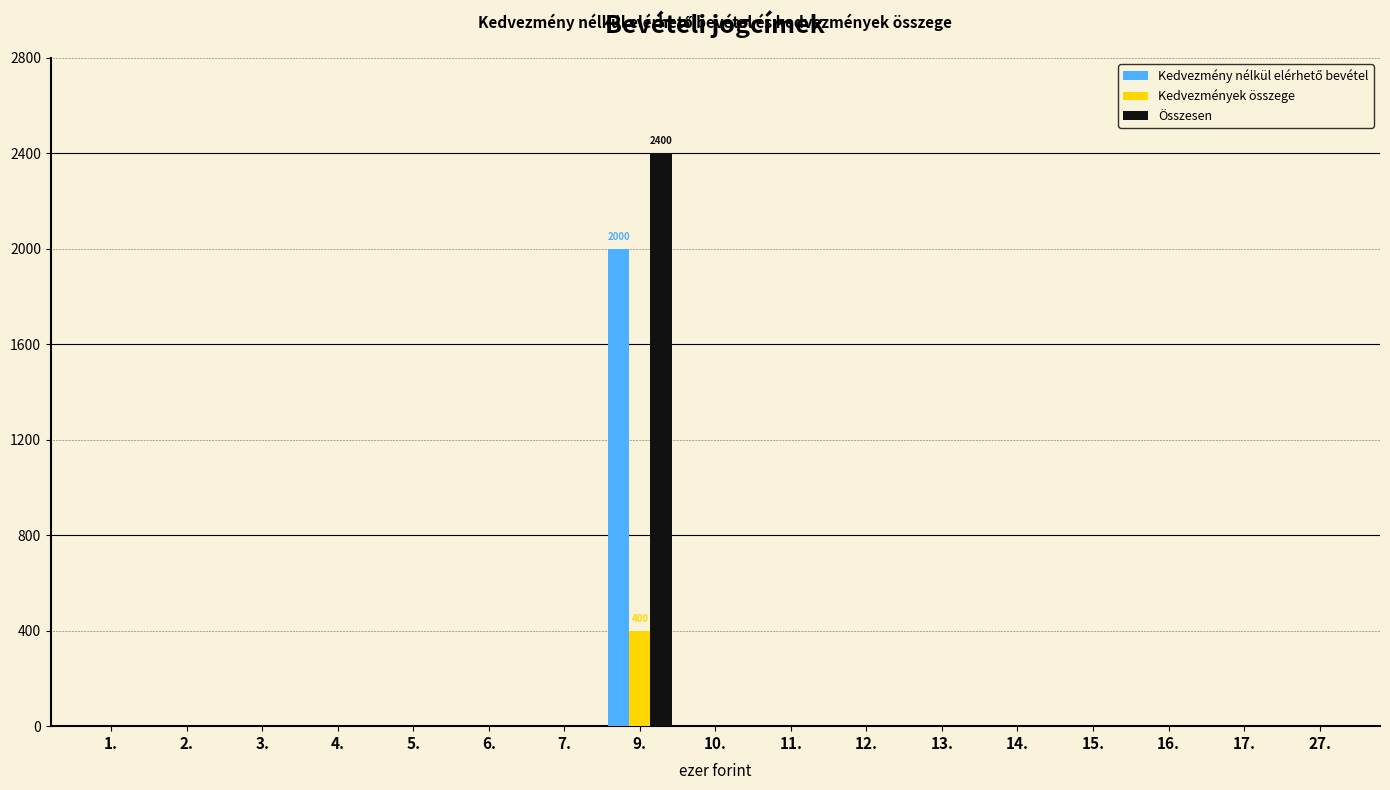

The value of Összesen at 27. is 0. True or false?

True